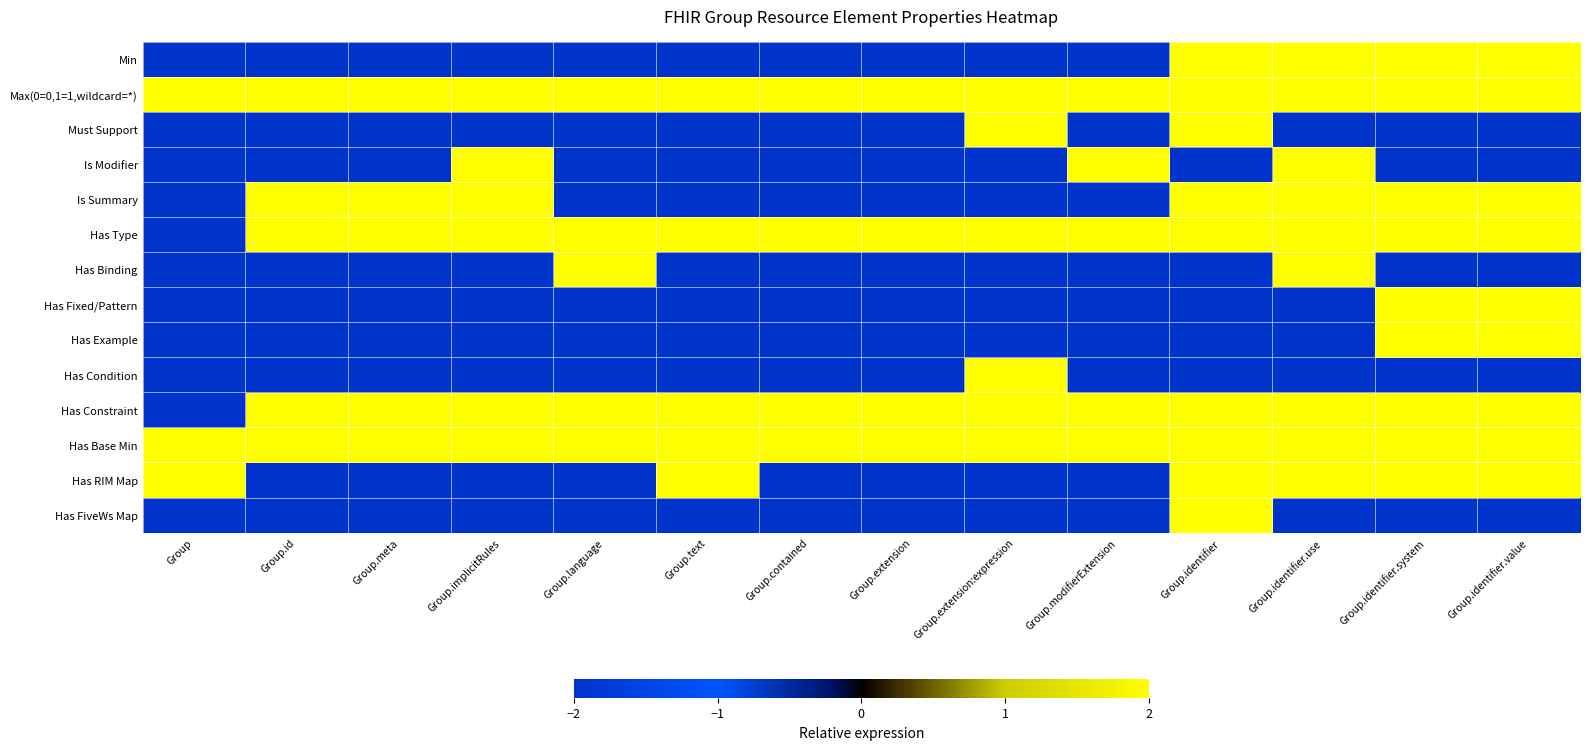

What is the smallest value displayed?

-2